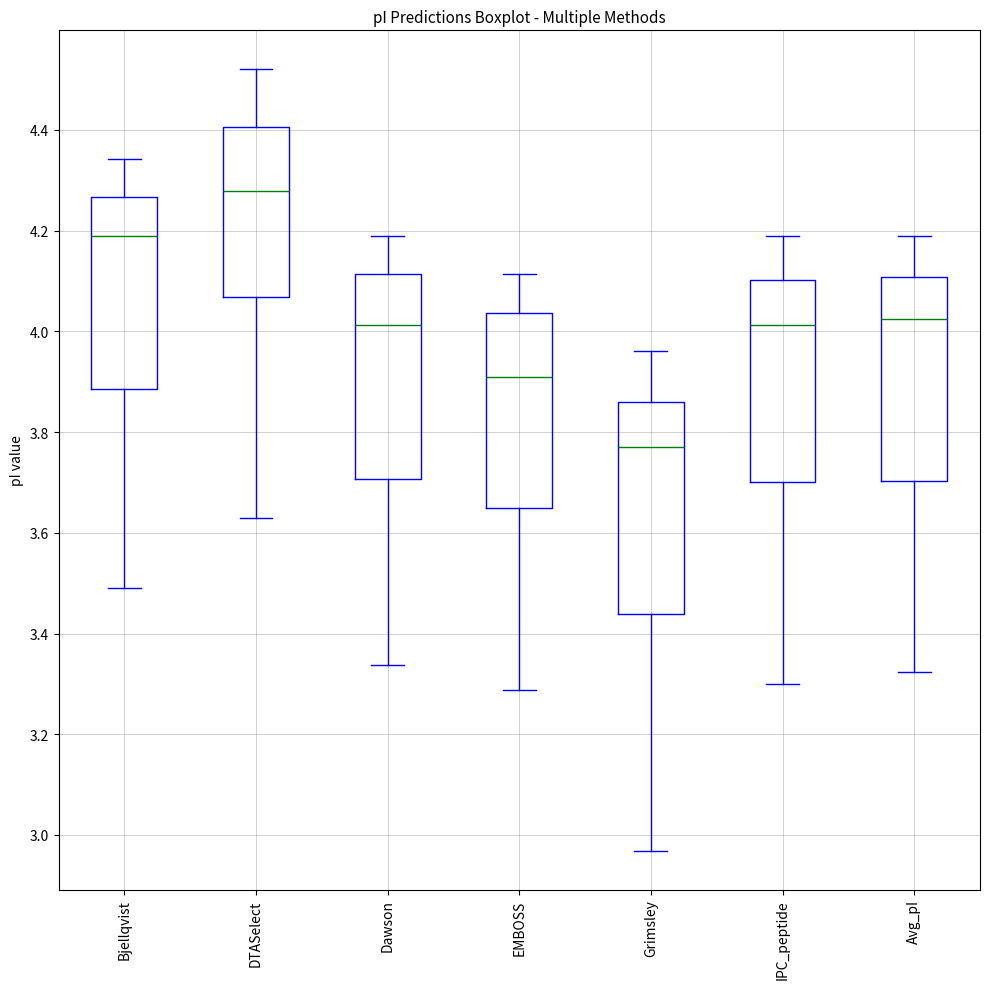

Which box's median line is the lowest?

Grimsley